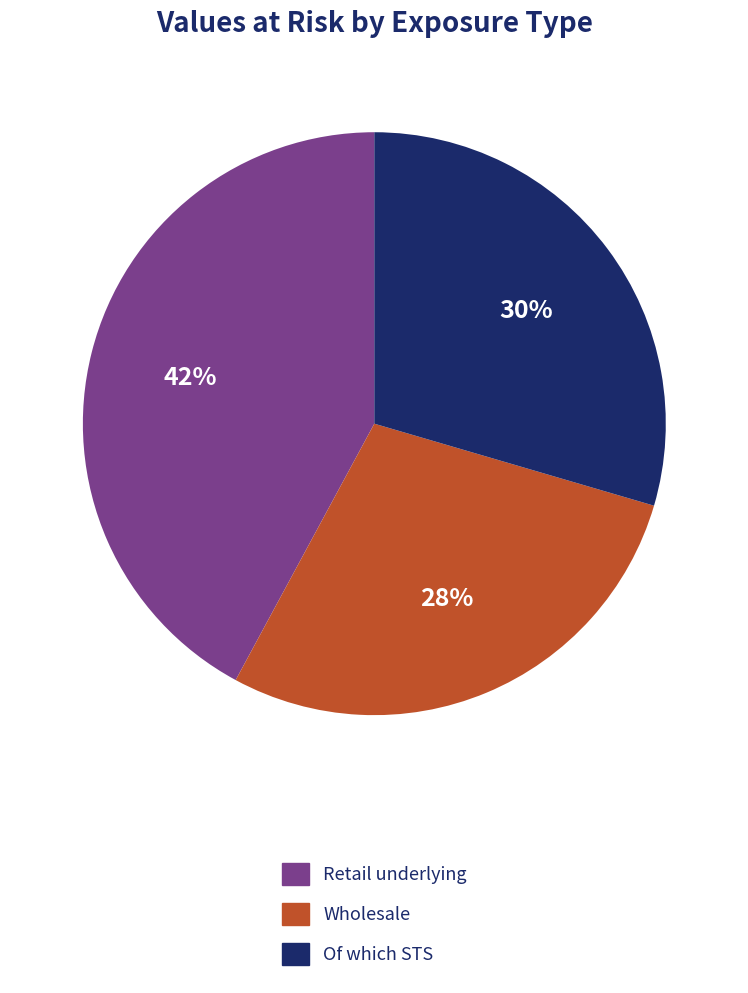

What is the largest slice in the pie chart?

Retail underlying